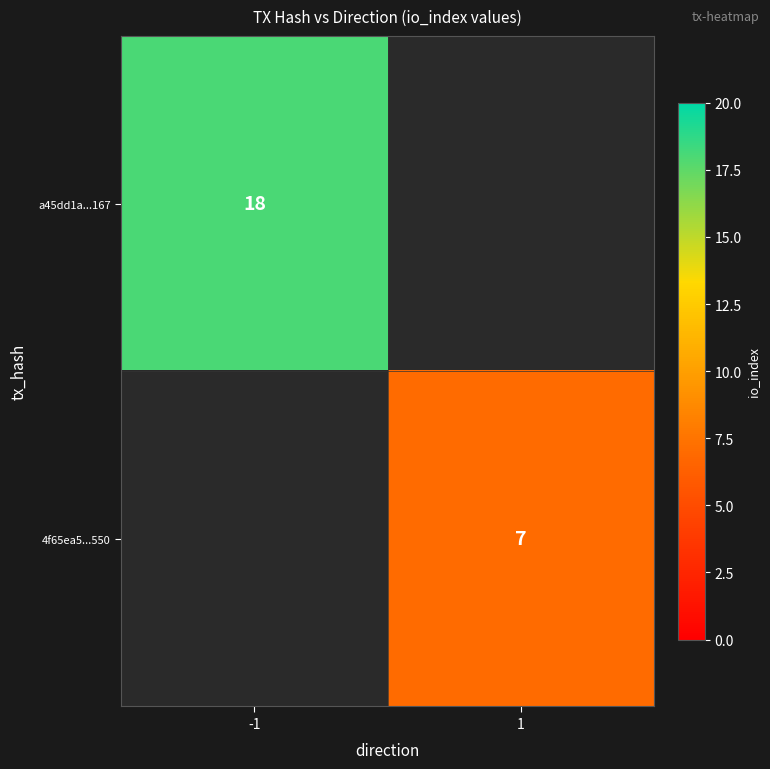

The value of a45dd1a...167 at -1 is 12. True or false?

False